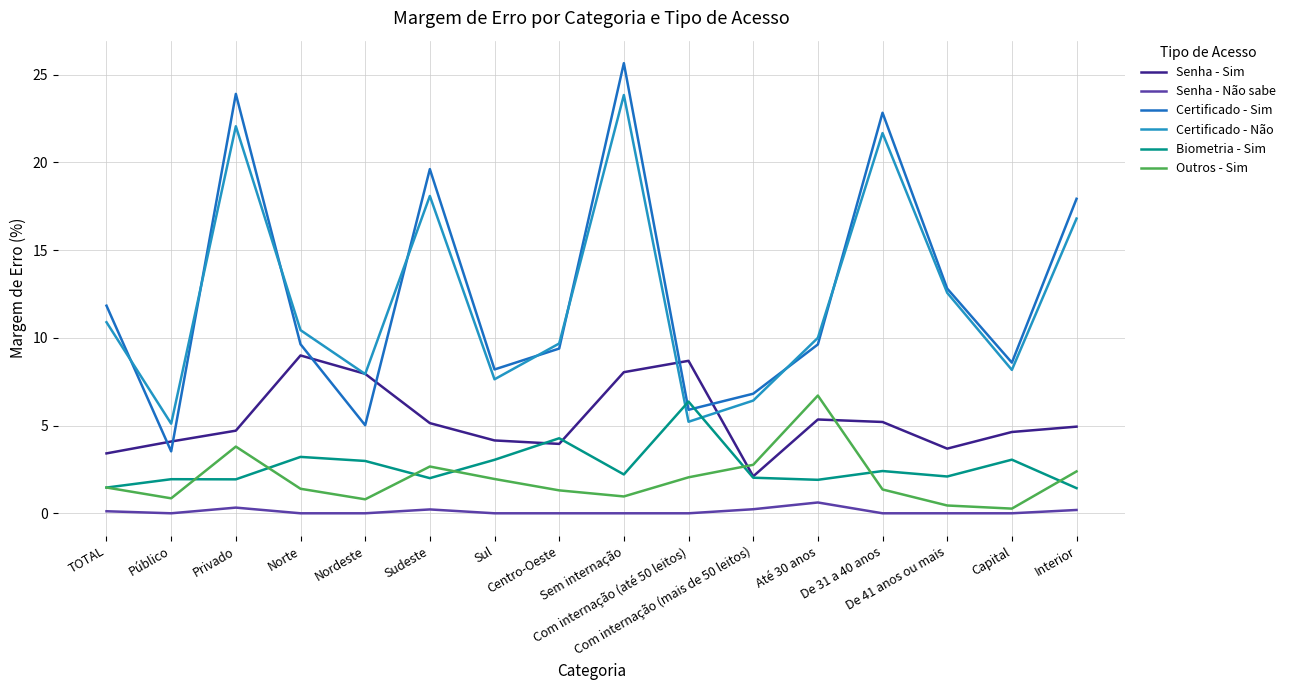

What is the total value across all series at Sem internação?

60.7